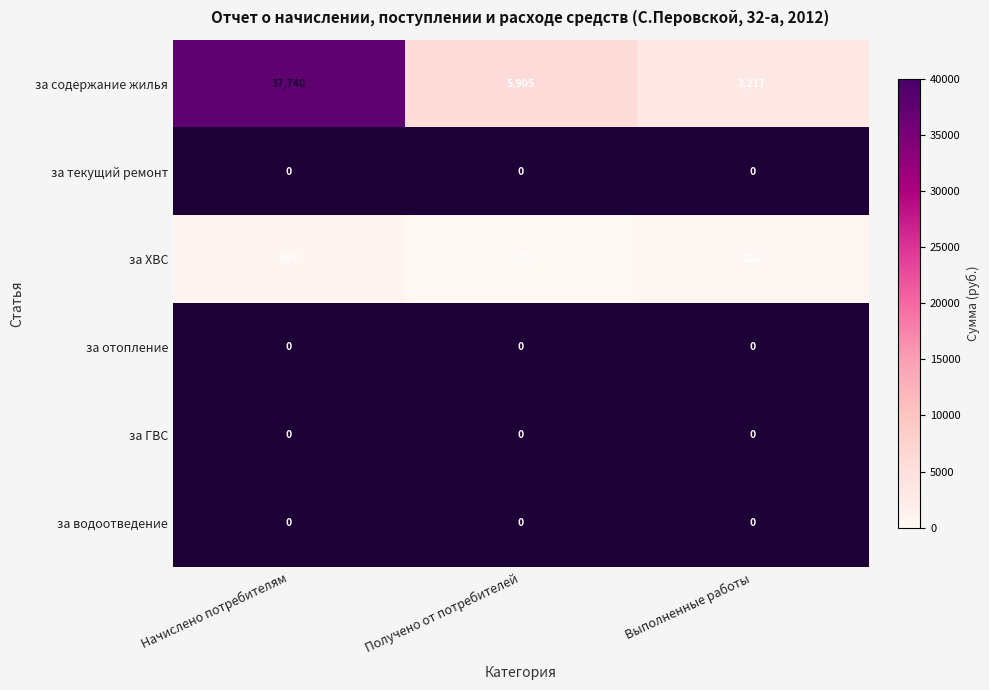

List the series in order of their overall mean, lowest first.

за содержание жилья, за текущий ремонт, за ХВС, за отопление, за ГВС, за водоотведение